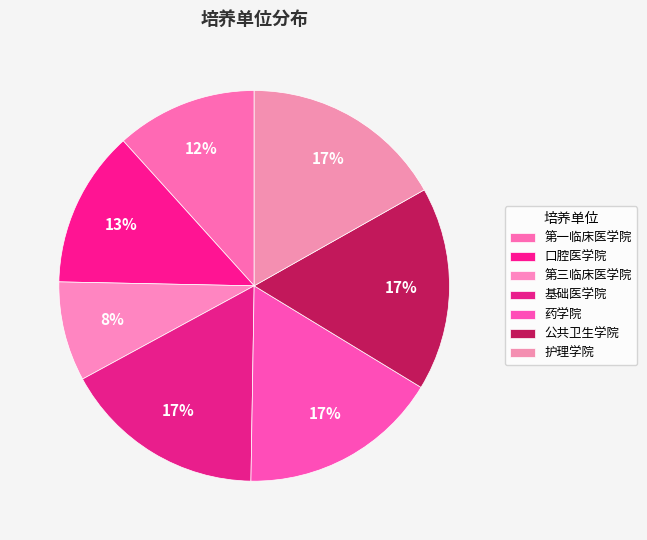

What portion of the pie excludes 基础医学院?

83.2%